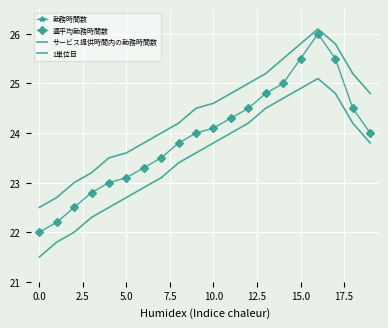

What is the total value across all series at 12?

73.7